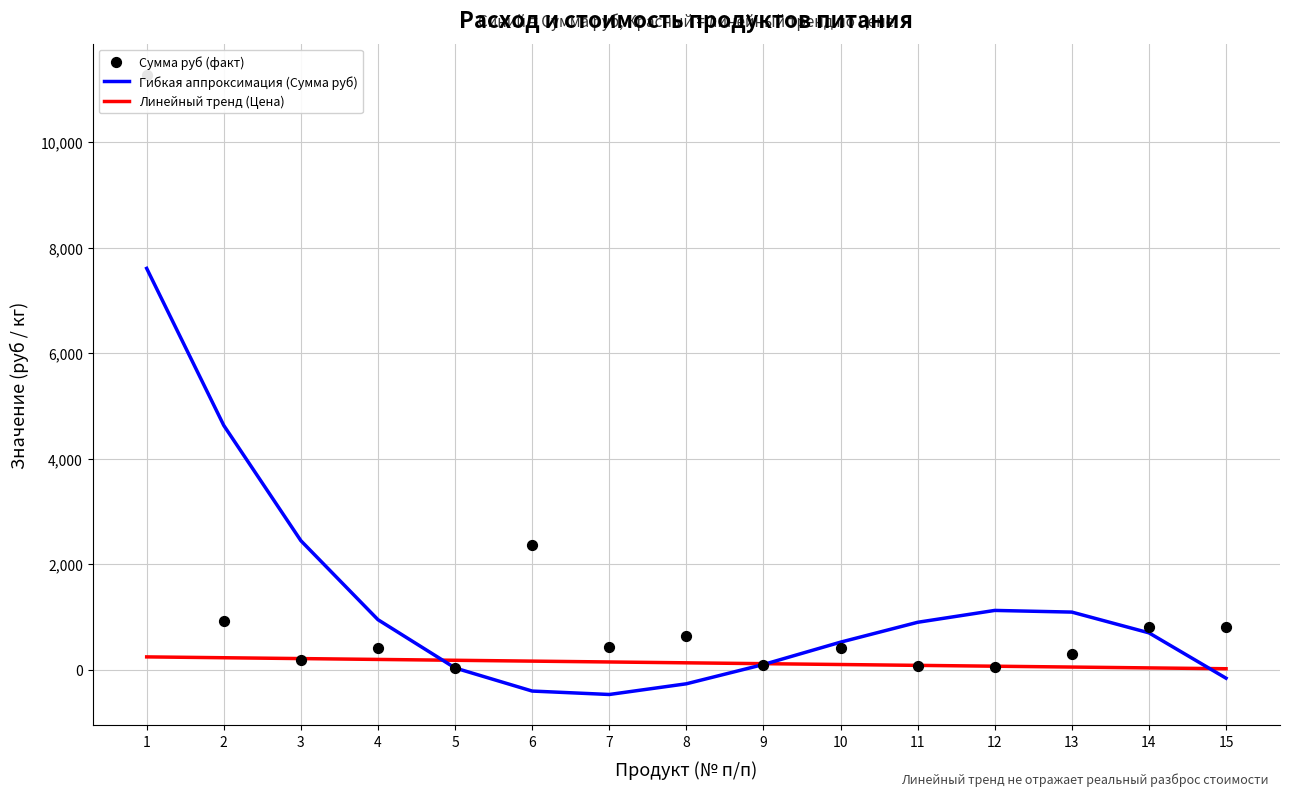

Is the value of Гибкая аппроксимация (Сумма руб) at 4 greater than the value of Линейный тренд (Цена) at 14?

Yes